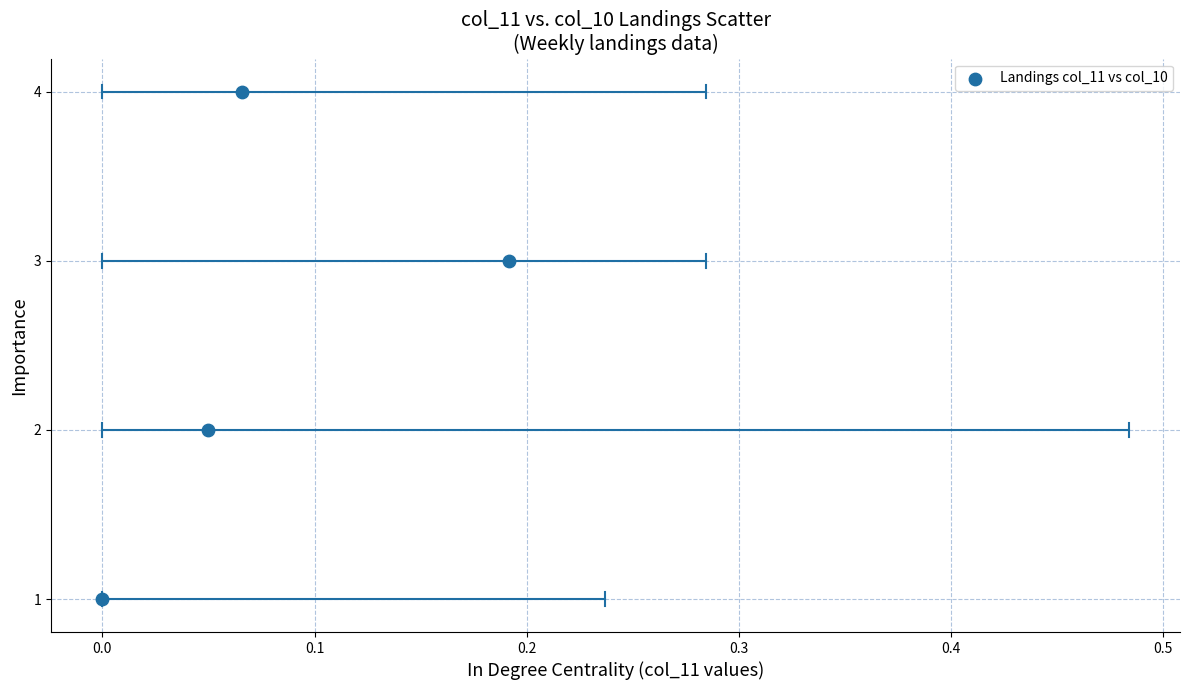

What is the range of Y values (max minus min)?

3